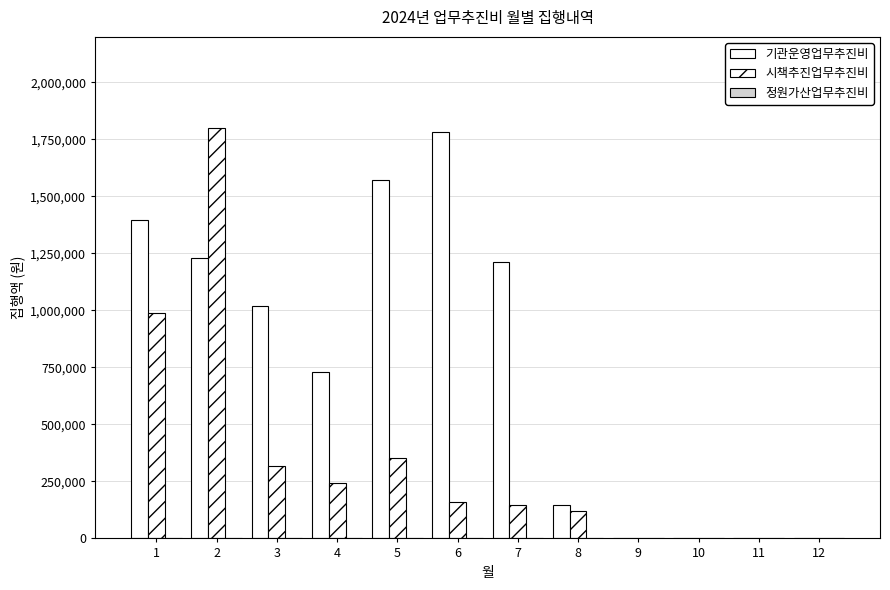

What is the highest value of the 기관운영업무추진비 series?

1783100